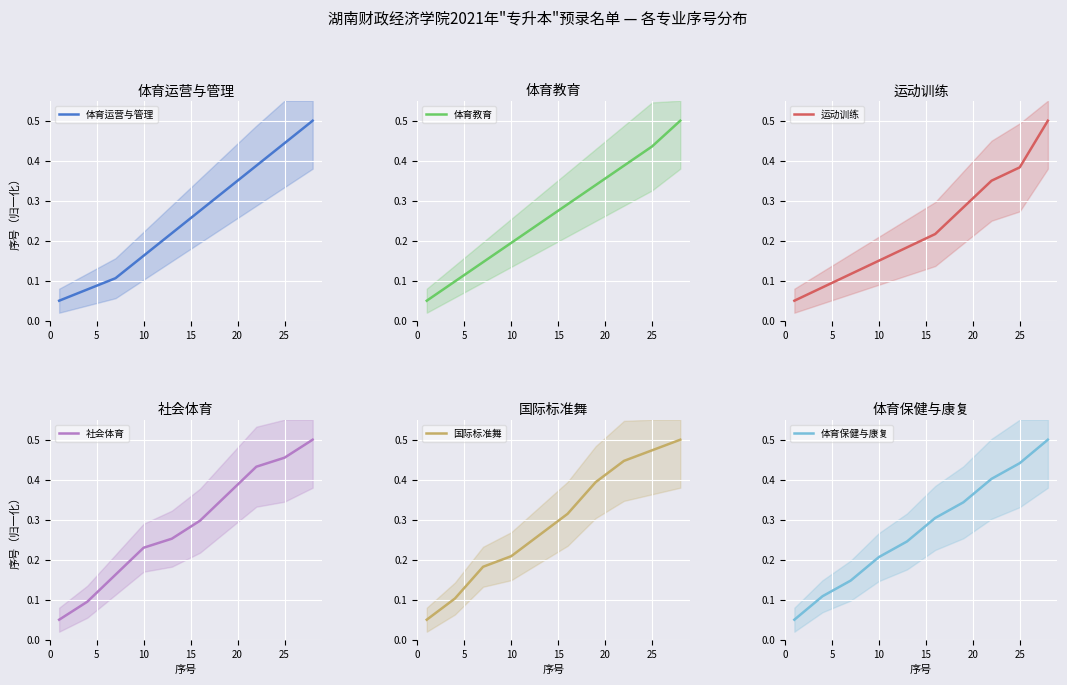

True or false: 体育教育 and 运动训练 intersect in this chart.

False